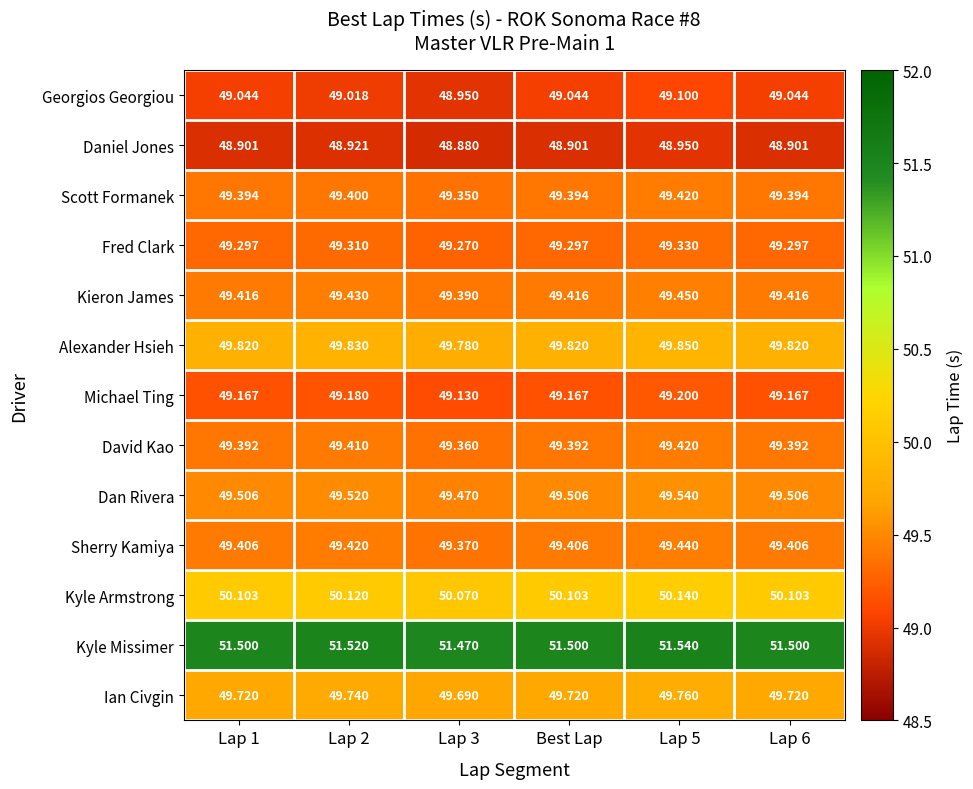

Is the value of Ian Civgin at Best Lap greater than the value of Georgios Georgiou at Best Lap?

Yes